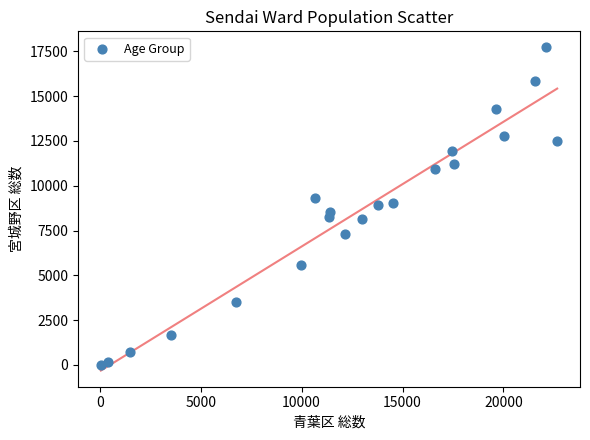

What is the range of Y values (max minus min)?

17699